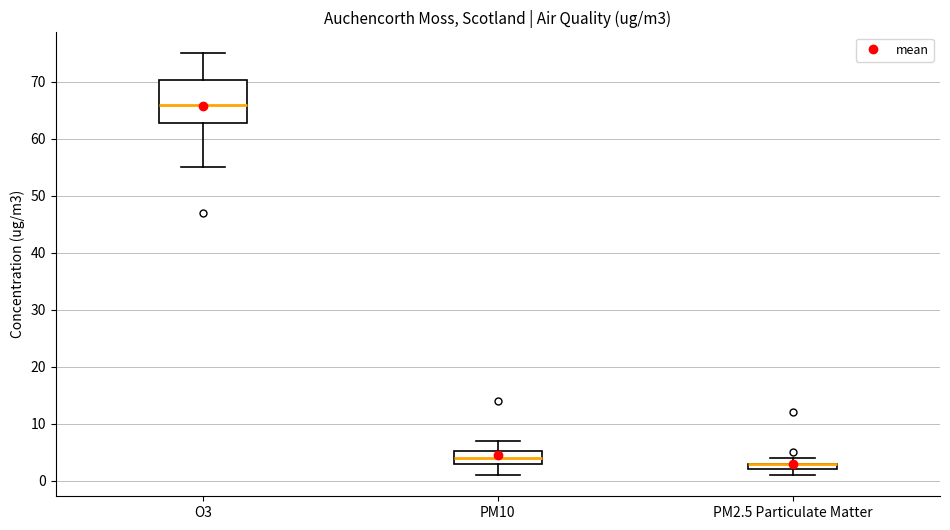

Comparing the boxes themselves (not the whiskers), which one is the tallest?

O3